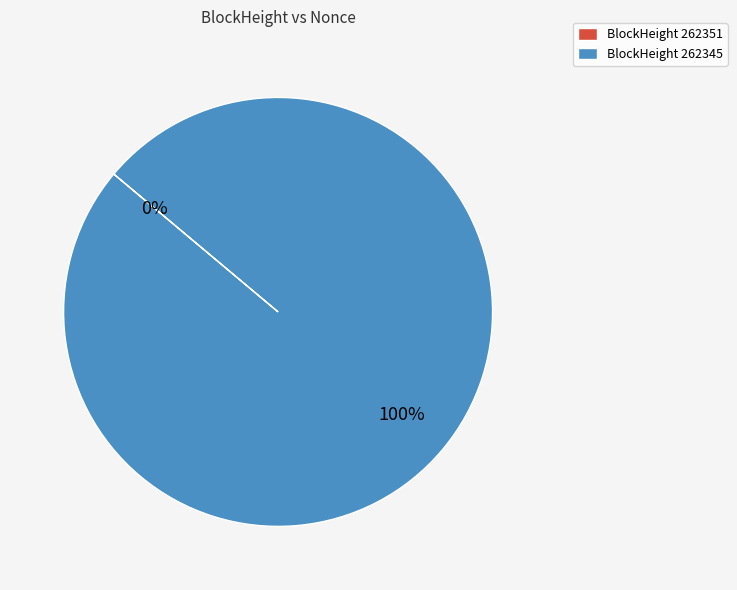

Is 262351 the majority of the pie?

No